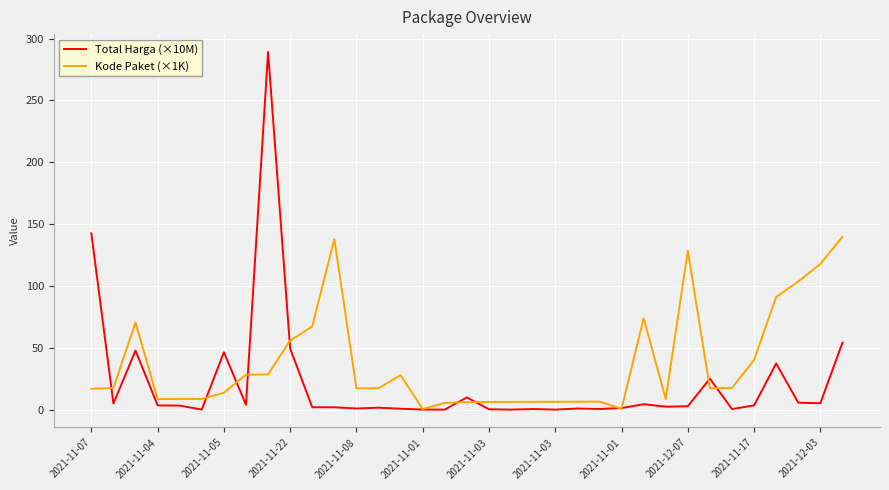

In Kode Paket (×1K), how many points are lower than both neighbors (excluding endpoints)?

6